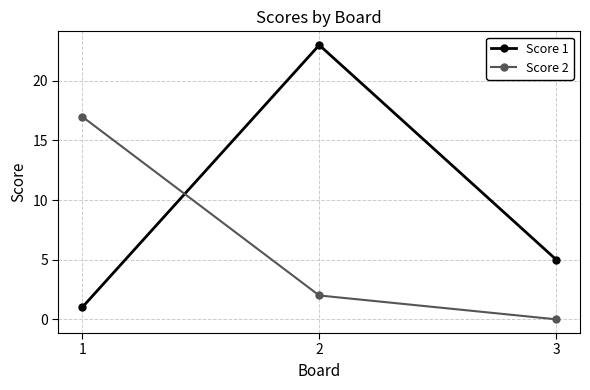

Is this an area chart (filled region under the line)?

No